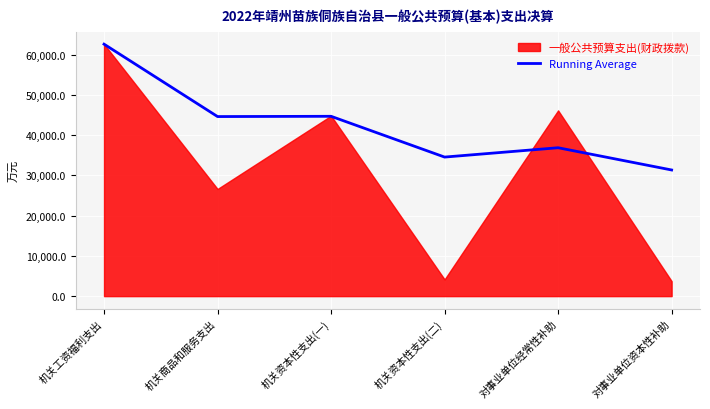

What value does the Running Average series have at 机关工资福利支出?

62646.0